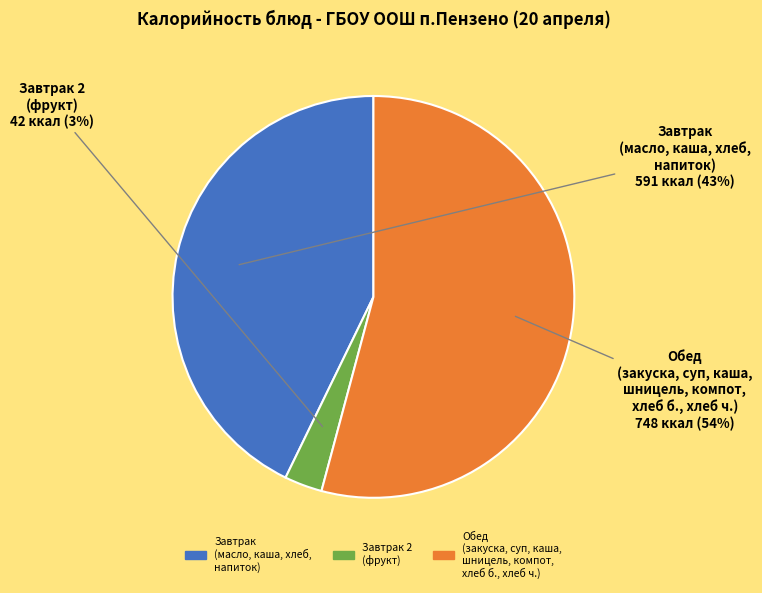

To the nearest percent, what is the average slice percentage?

33%